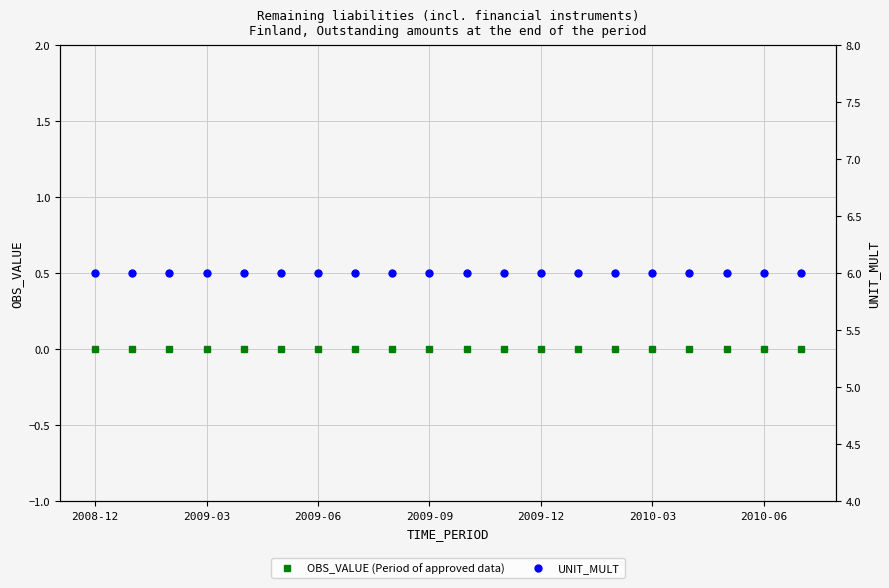

What are all the series names shown in the legend?

OBS_VALUE (Period of approved data), UNIT_MULT